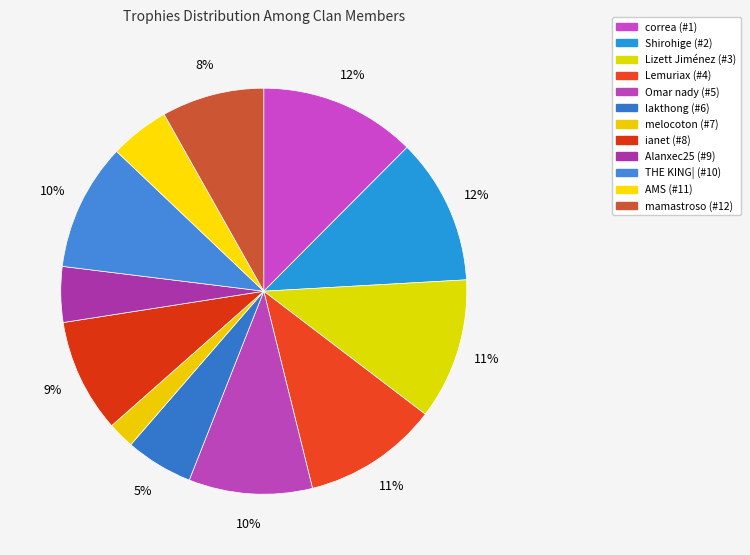

To the nearest percent, what portion does Shirohige (#2) represent?

12%